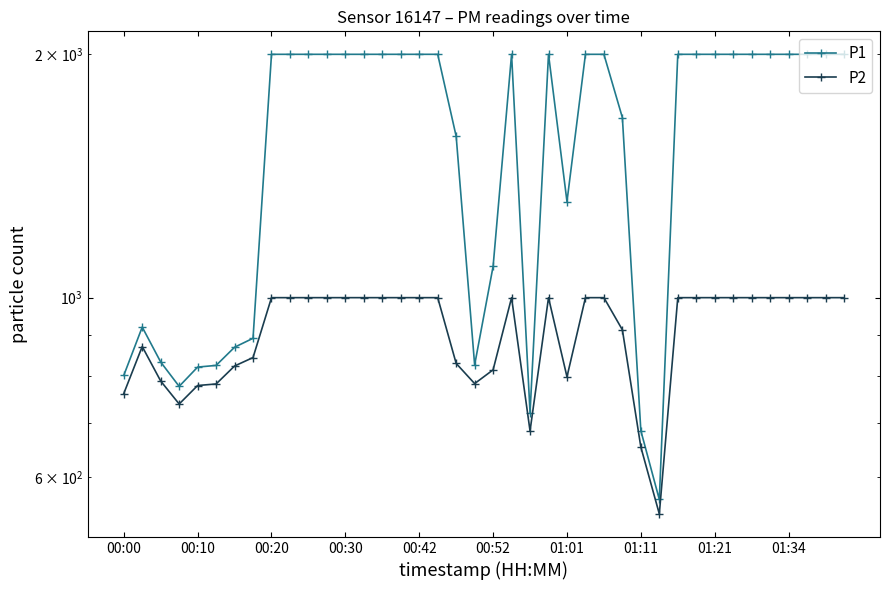

Does the chart have visible grid lines?

No